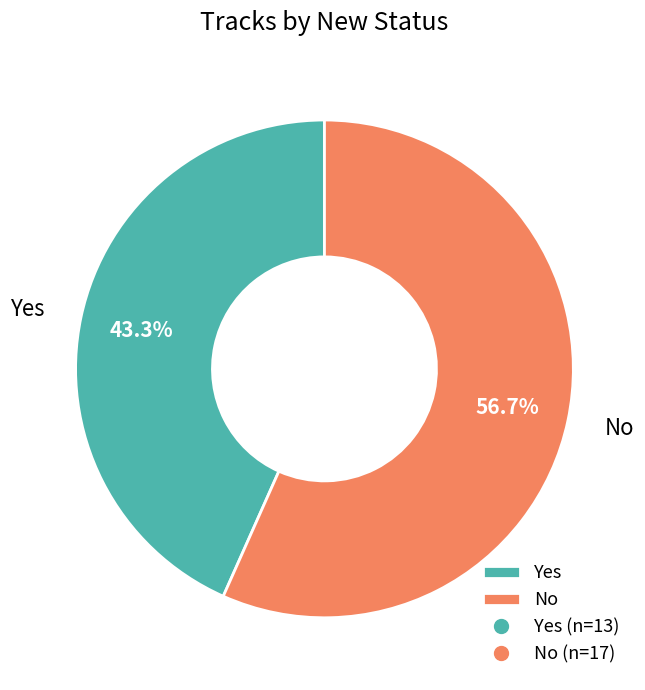

To the nearest percent, what portion does Yes represent?

43%